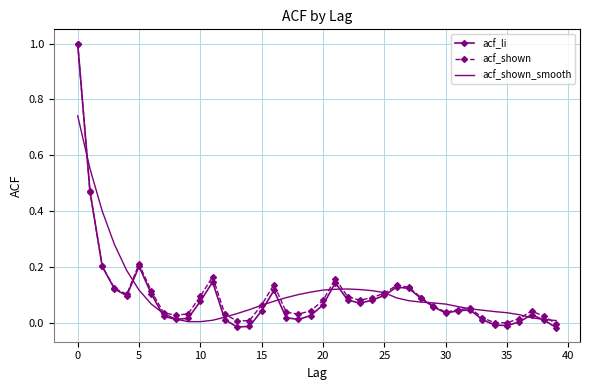

How many interior local peaks does the acf_li series have?

7